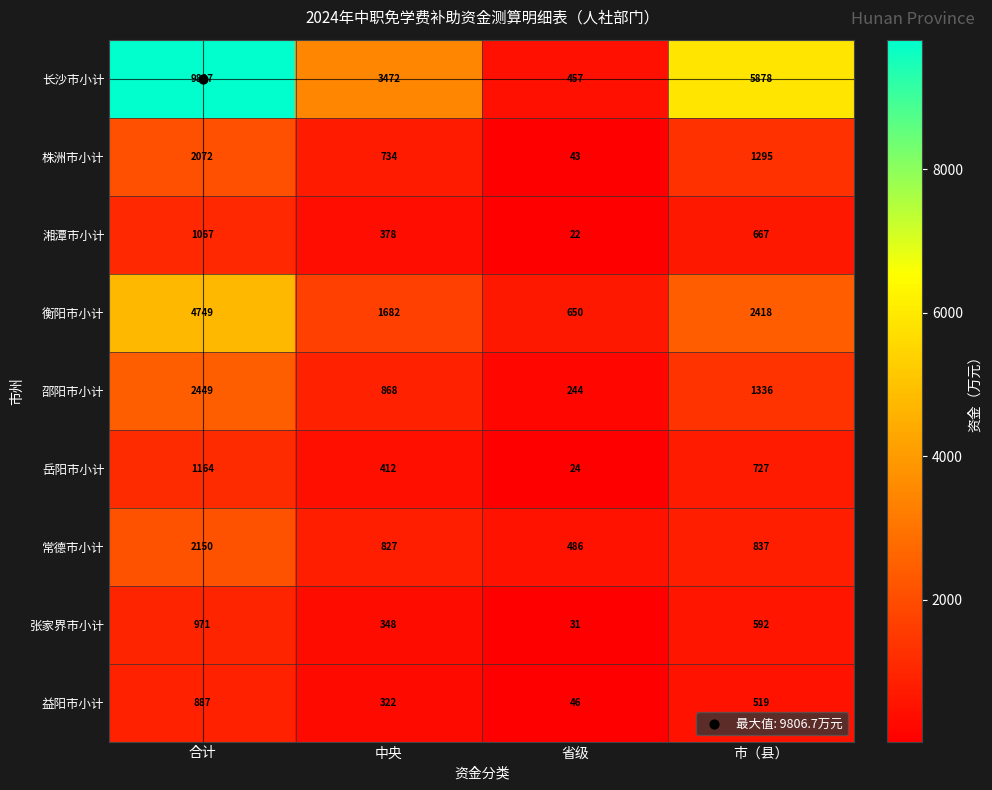

Which series has the largest range (max minus min)?

长沙市小计